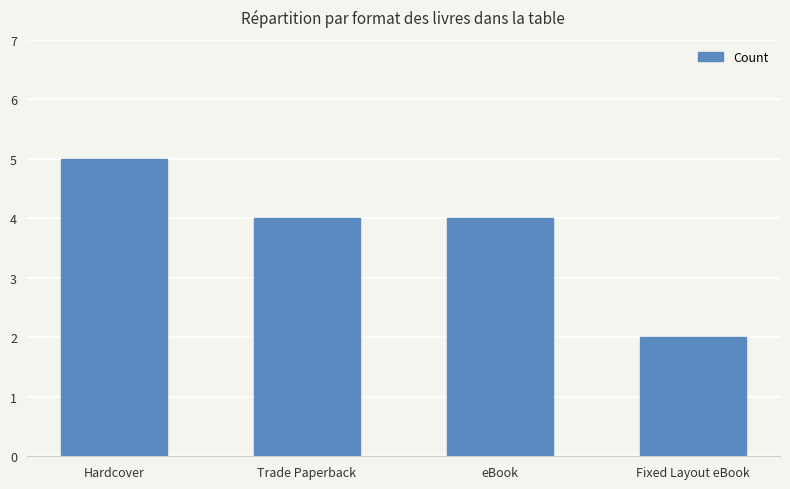

Are the bars horizontal?

No